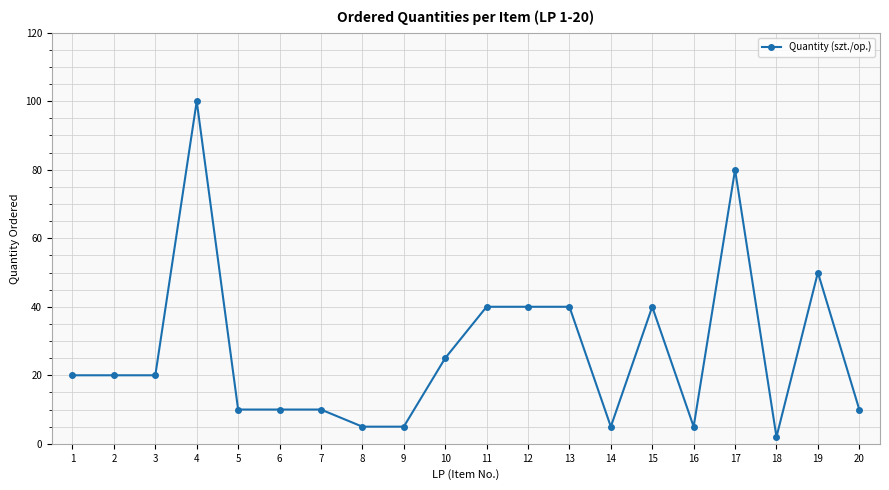

What is the greatest value displayed?

100